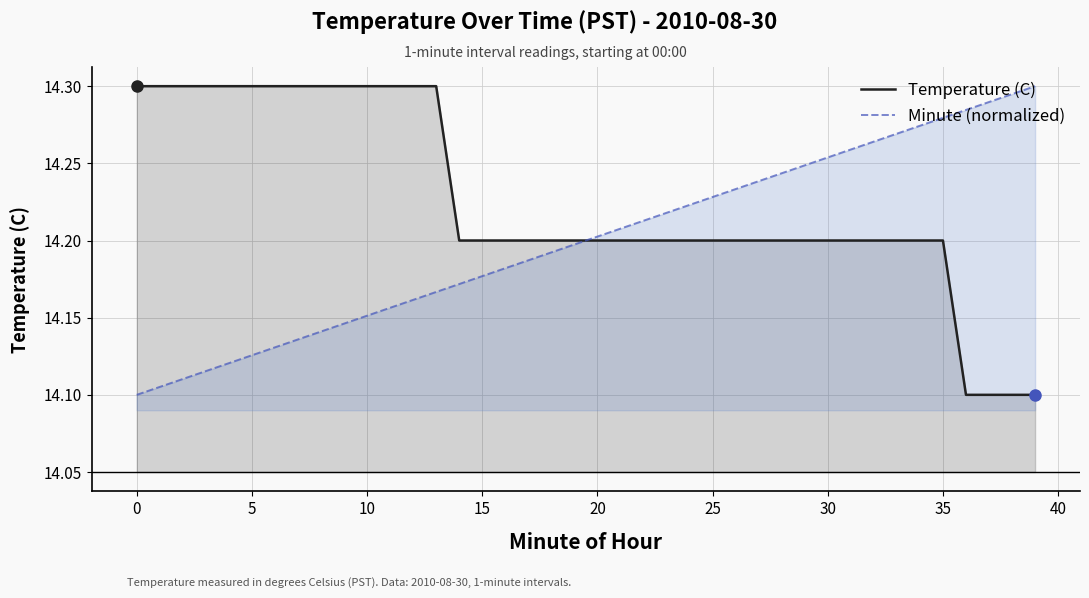

True or false: Temperature (C) has a value of 3.5 at 10.

False